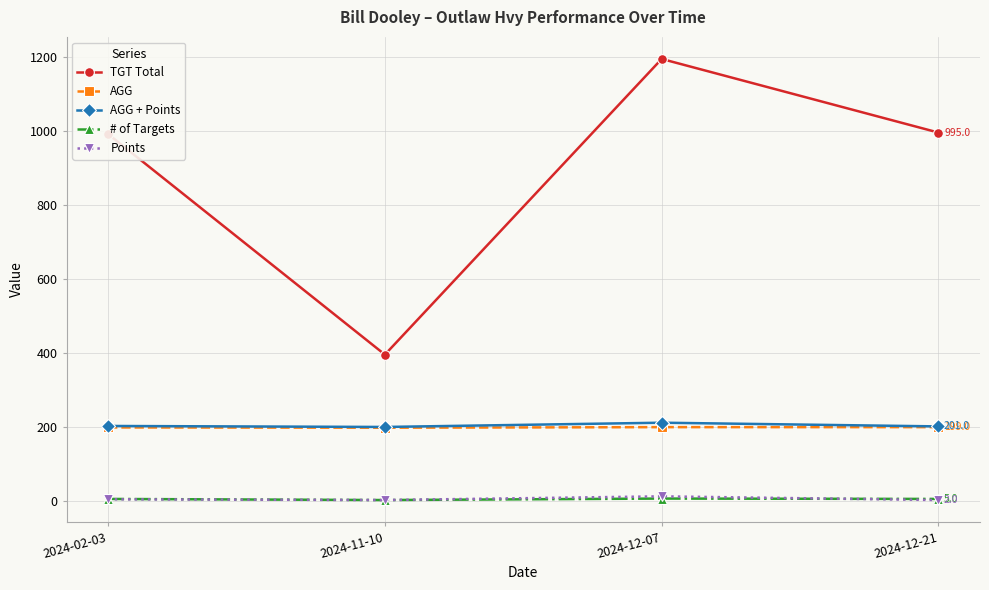

What is the total value across all series at 2024-12-07?

1622.0